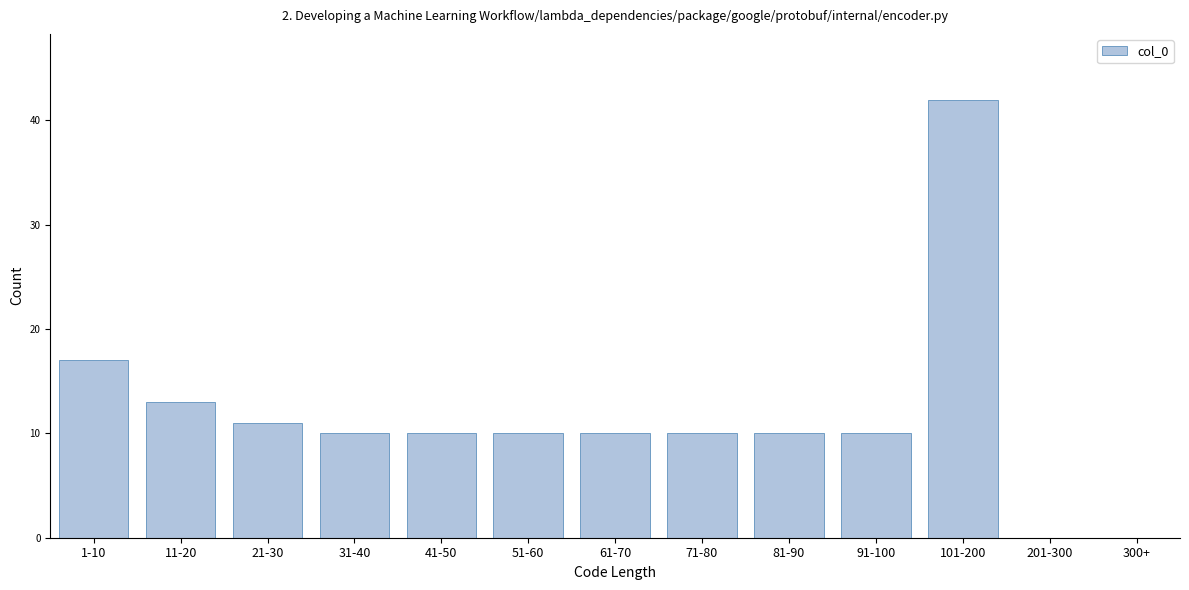

Reading right to left, what are all the values shown in this chart?

300+=0	201-300=0	101-200=42	91-100=10	81-90=10	71-80=10	61-70=10	51-60=10	41-50=10	31-40=10	21-30=11	11-20=13	1-10=17